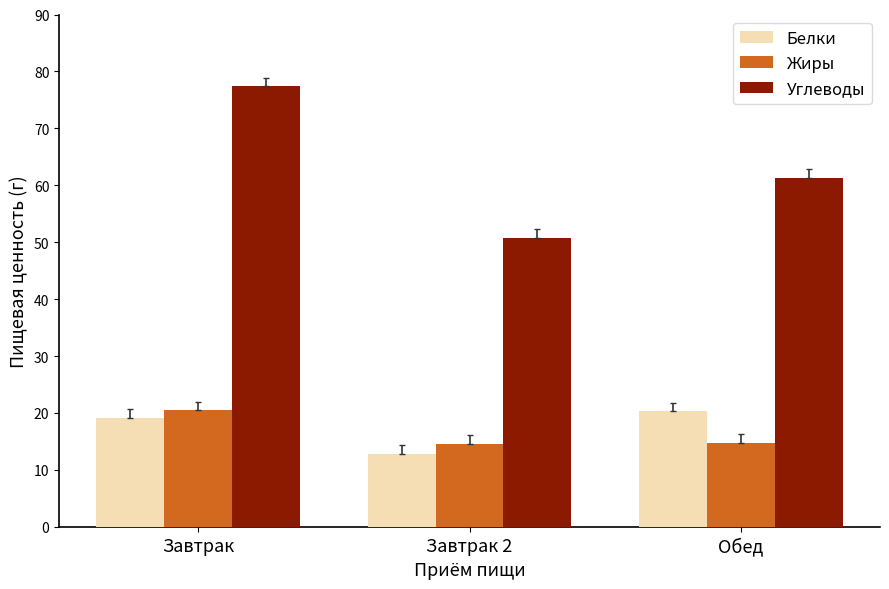

At how many categories does at least one series exceed 68?

1